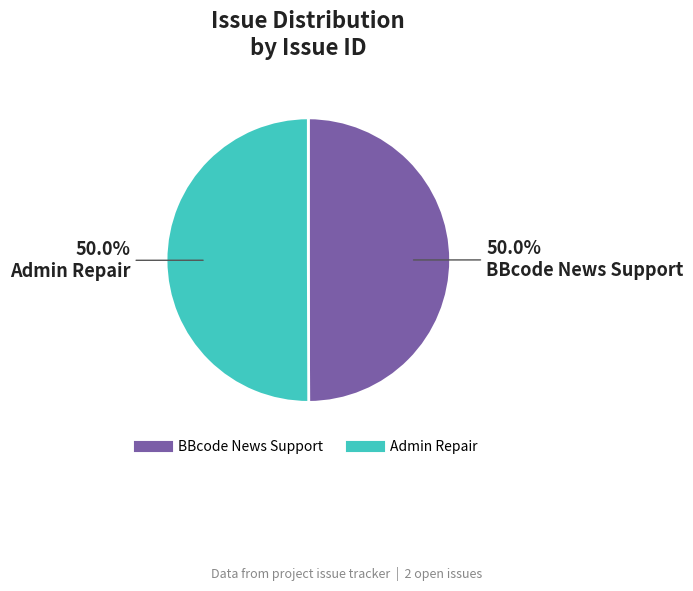

How many slices are in this pie chart?

2